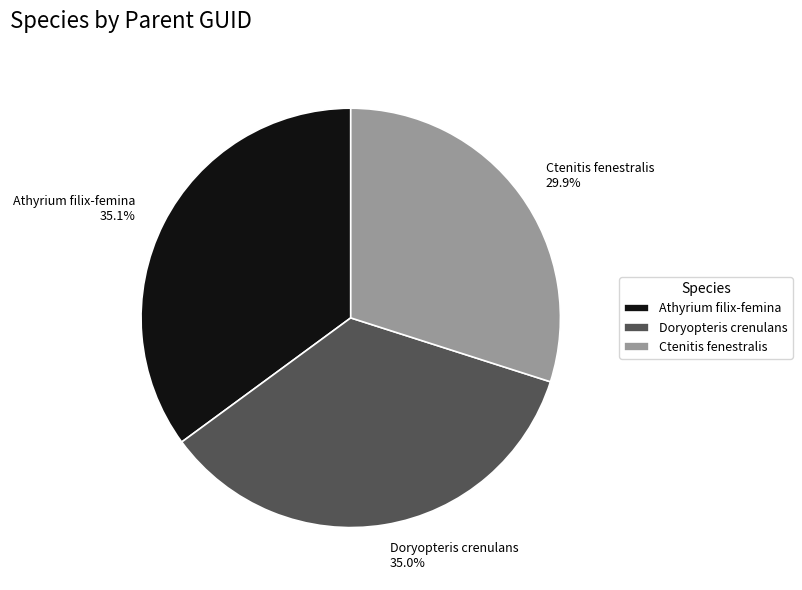

Does Doryopteris crenulans represent more than half of the total?

No